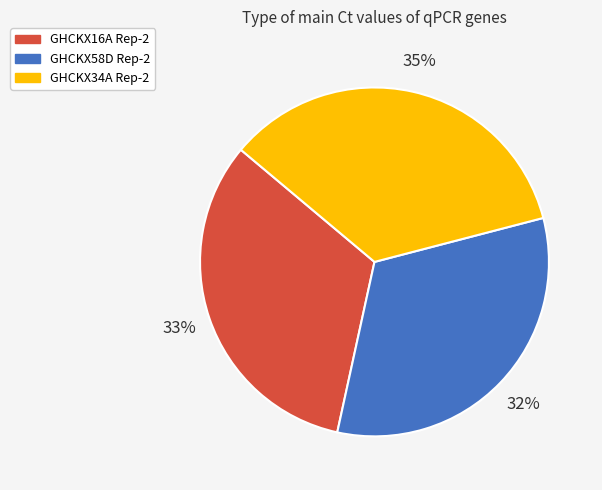

To the nearest percent, what portion does GHCKX58D Rep-2 represent?

32%